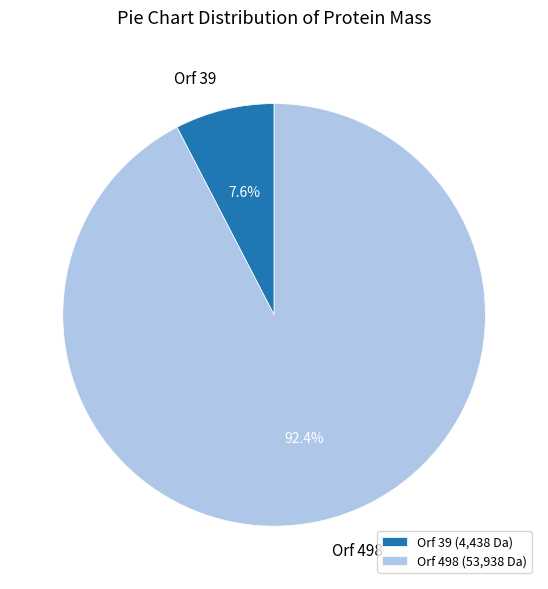

Count the number of slices in the pie.

2